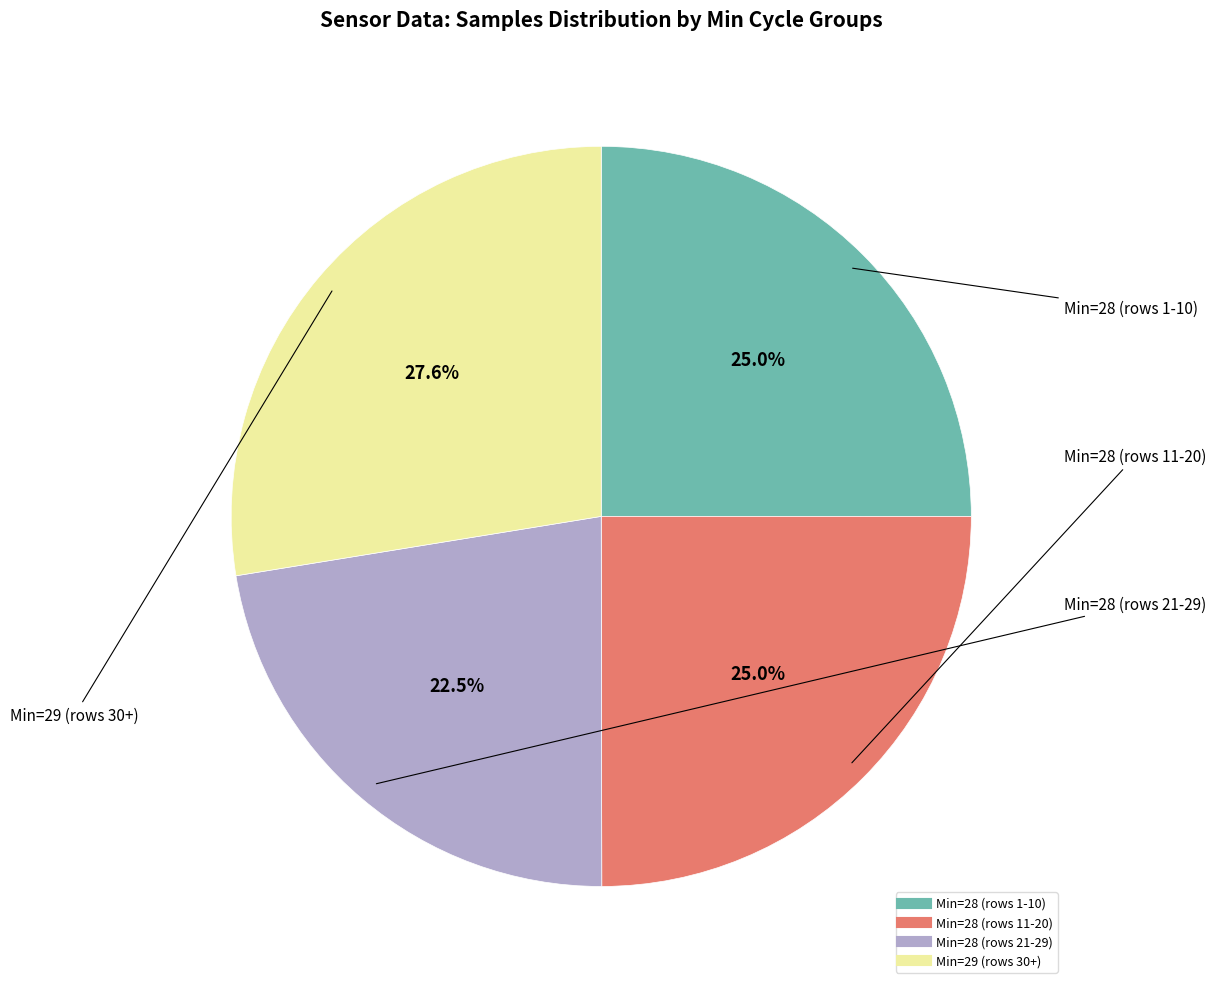

Is there a majority slice in this chart?

No